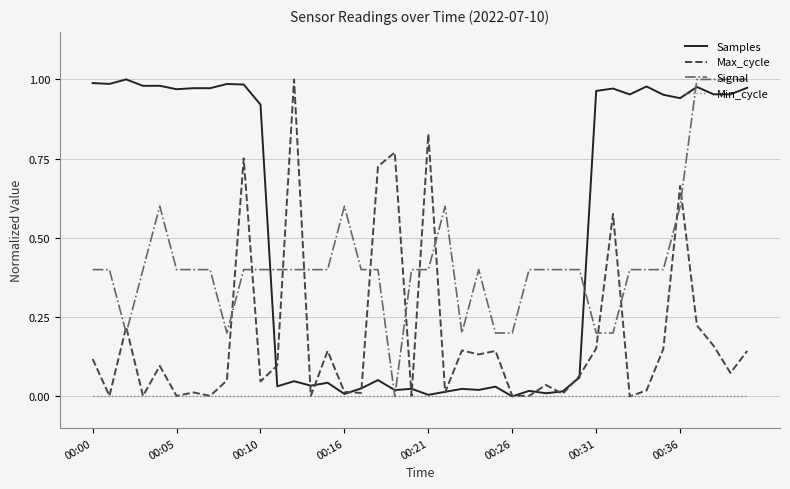

List the series in order of their overall mean, lowest first.

Min_cycle, Max_cycle, Signal, Samples